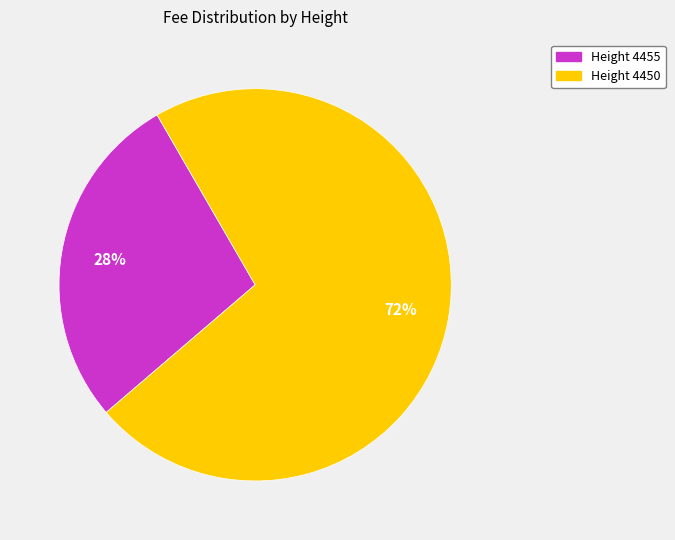

To the nearest percent, what is the difference between the largest and smallest slice percentages?

44%